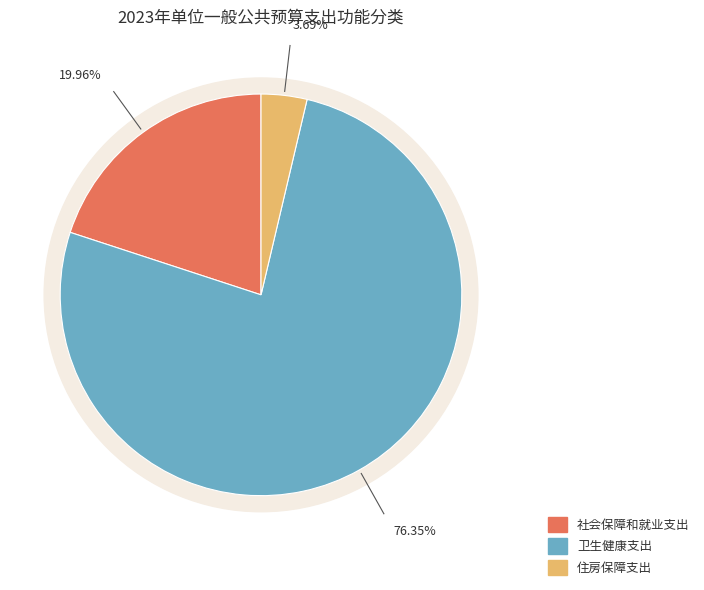

The 住房保障支出 slice represents 18% of the pie. True or false?

False